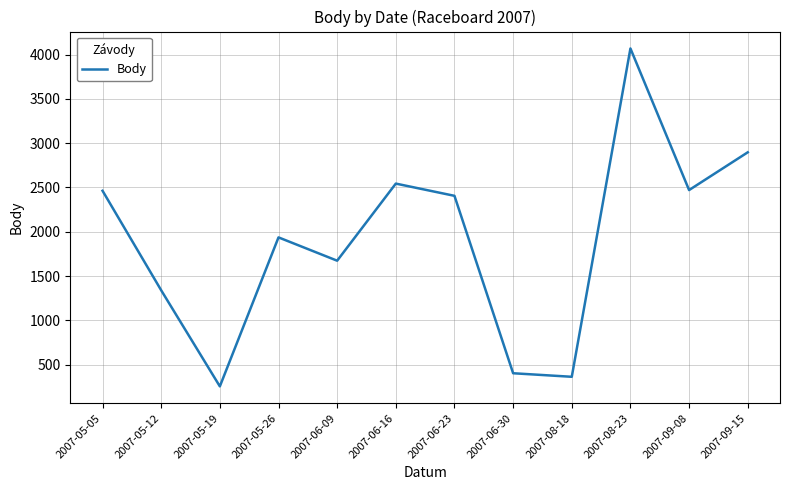

What value does the data have at 2007-06-16?

2544